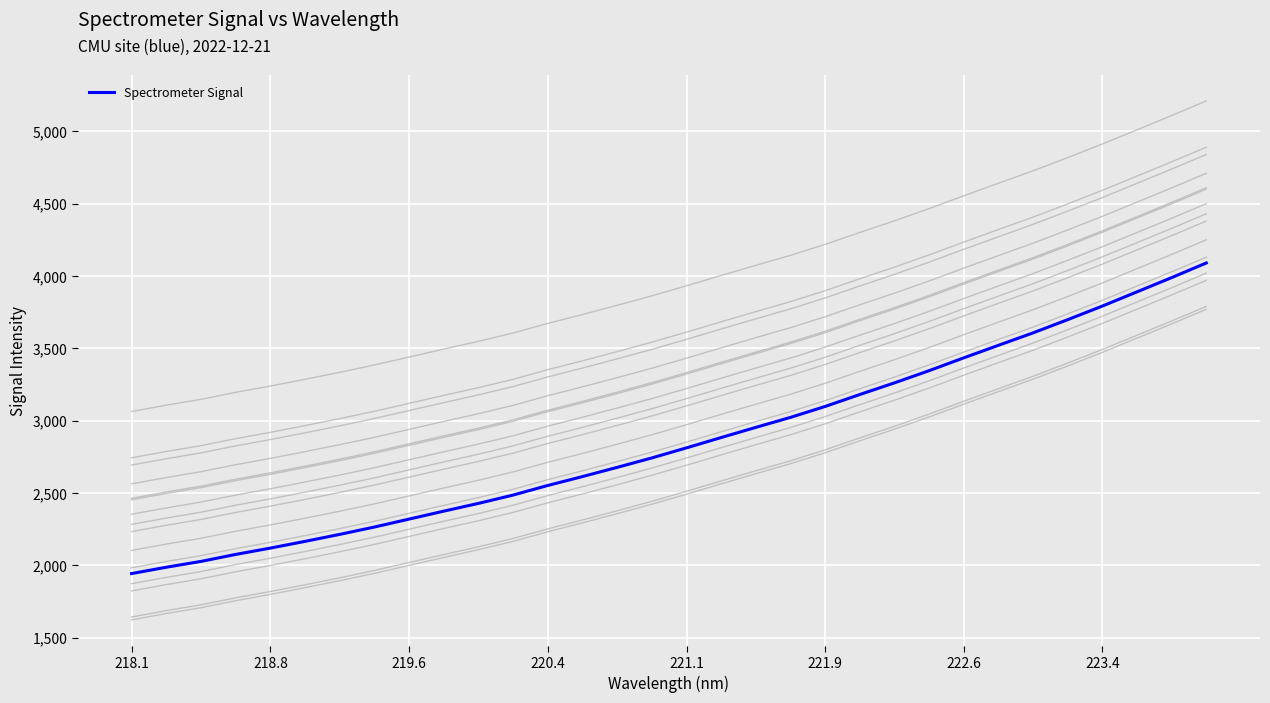

True or false: there are more than 2 points higher than both neighbors.

False